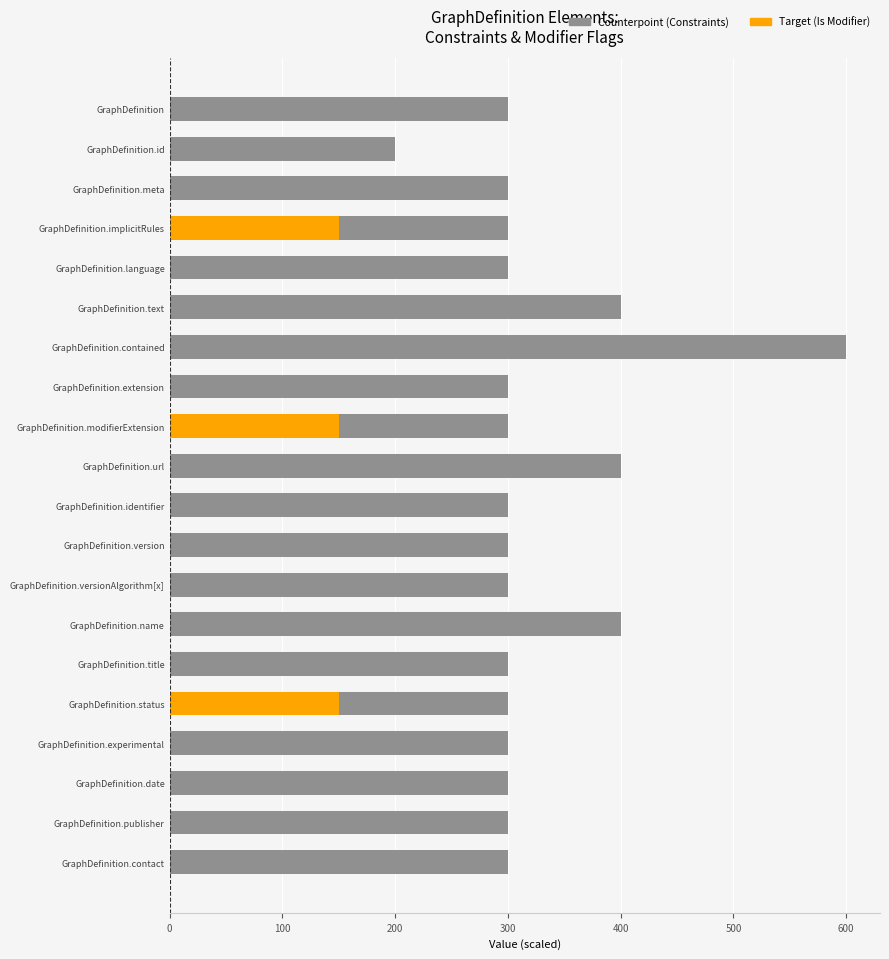

List the series in order of their peak value, lowest first.

Is Modifier (scaled), Constraint Count (scaled)